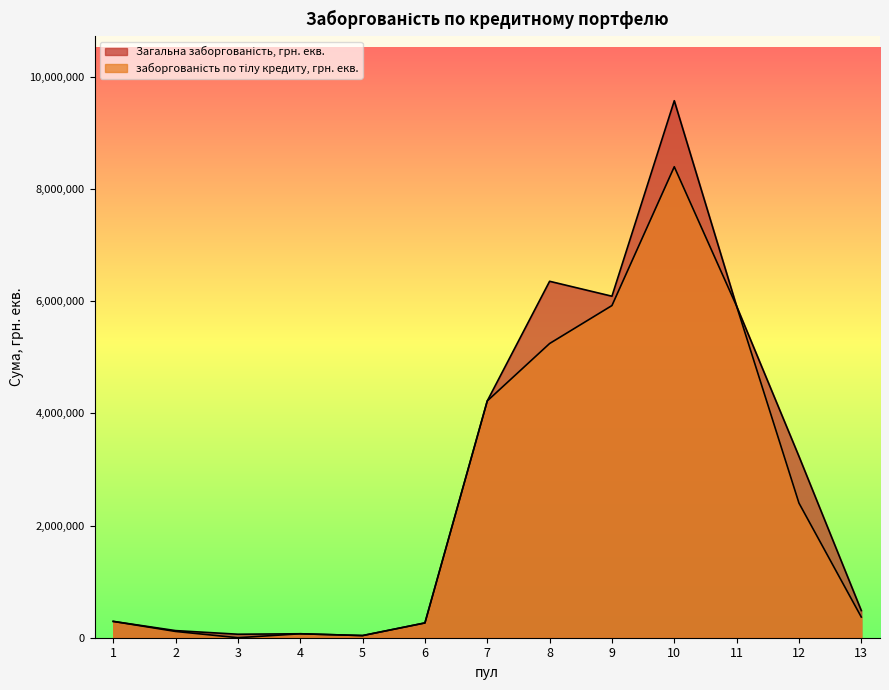

How many distinct data groups are displayed?

2